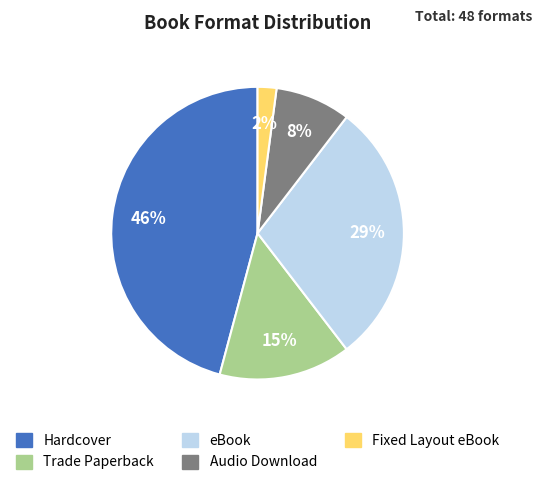

What percentage is the Trade Paperback slice, to the nearest percent?

15%